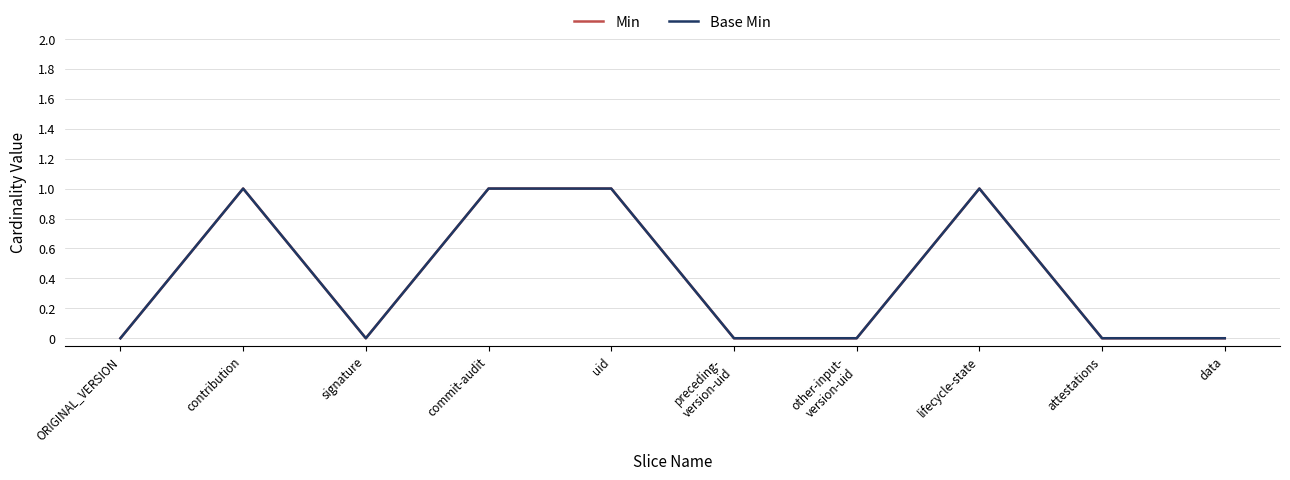

True or false: Min has a value of 0 at ORIGINAL_VERSION.

True